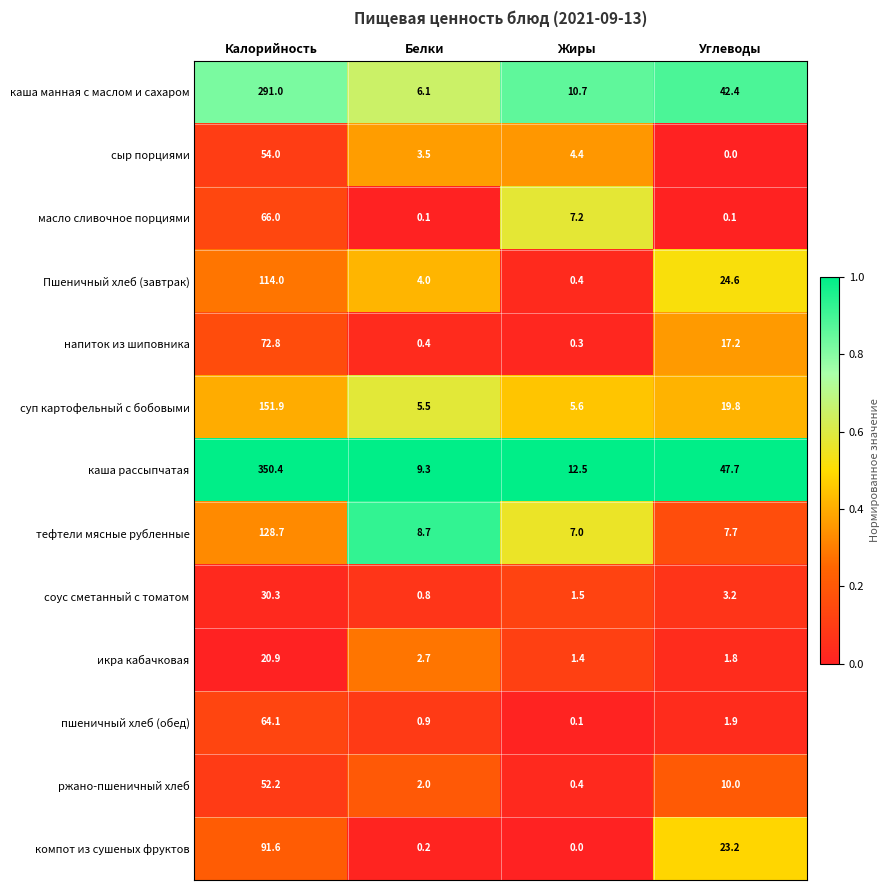

At Белки, list the series in order from largest to smallest.

каша рассыпчатая, тефтели мясные рубленные, каша манная с маслом и сахаром, суп картофельный с бобовыми, Пшеничный хлеб (завтрак), сыр порциями, икра кабачковая, ржано-пшеничный хлеб, пшеничный хлеб (обед), соус сметанный с томатом, напиток из шиповника, компот из сушеных фруктов, масло сливочное порциями